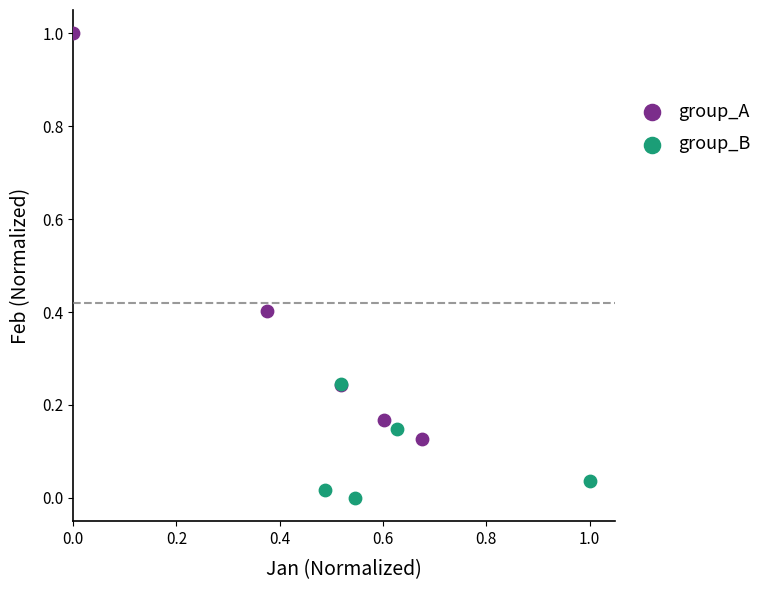

What are all the series names shown in the legend?

group_A, group_B